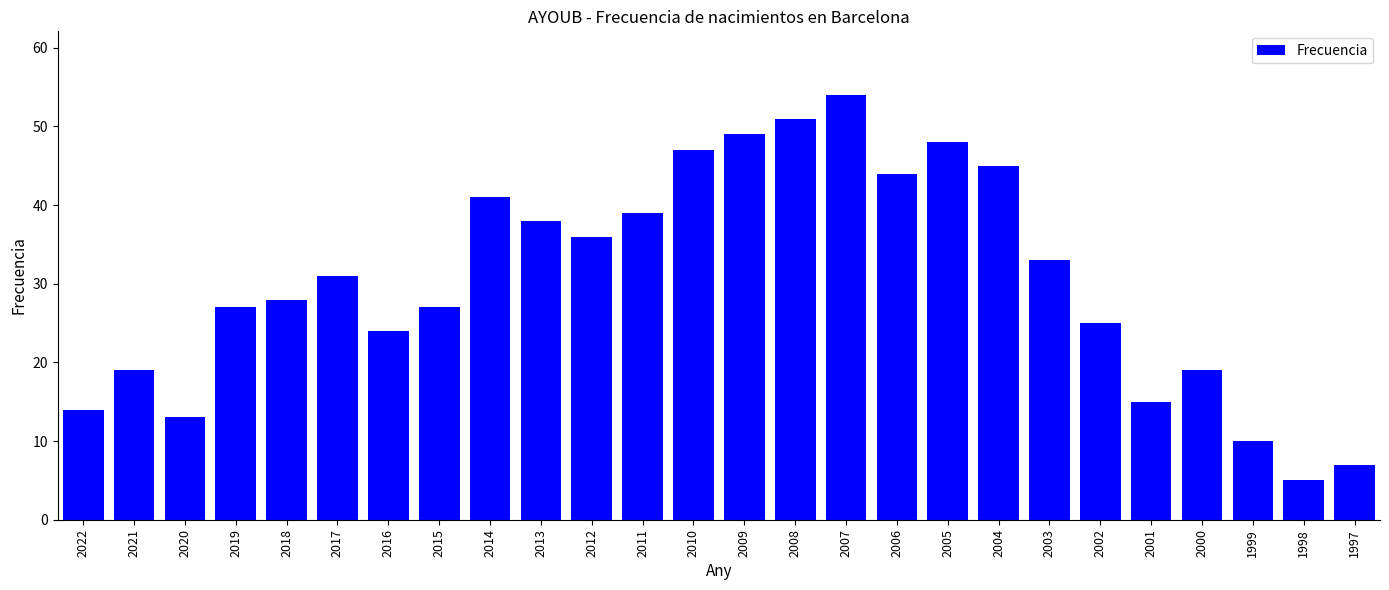

What is the minimum value shown in the chart?

5